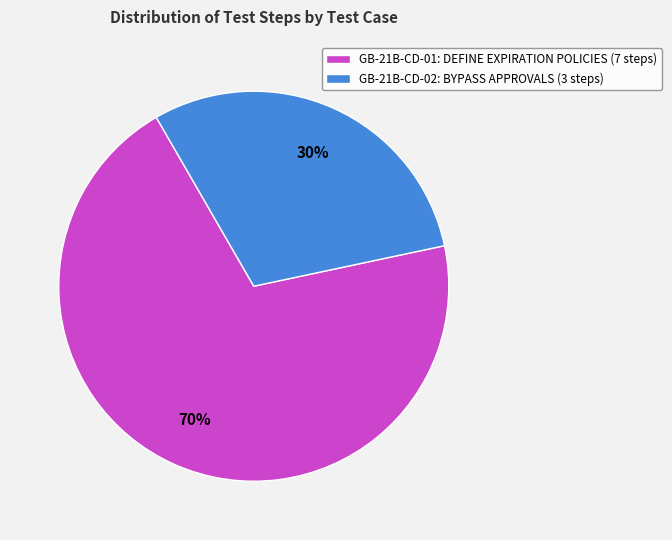

How many segments does this pie chart have?

2